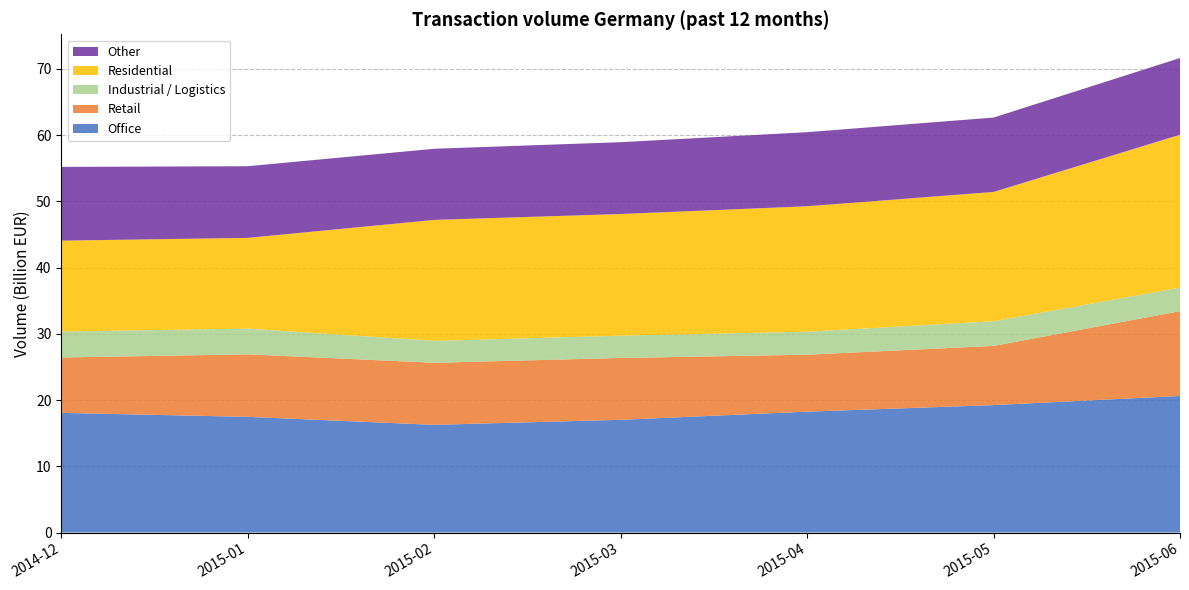

Reading left to right, list all the values displayed in this chart.

Office: 18062775690.7	17461692204.7	16255290231.7	17016358031.5	18244972783.5	19238000474.5	20614824085.8
Retail: 8359038033.0	9435012663.0	9372549053.8	9334060176.8	8600759739.8	8936850539.3	12804218553.1
Industrial / Logistics: 3920968980.3	3883908572.3	3308490268.7	3368654245.7	3468694360.7	3728635607.7	3559231021.8
Residential: 13718641413.4	13694885050.4	18255026522.9	18361690467.9	18935039794.9	19506582676.9	23077039312.5
Other: 11132525795.8	10820352346.8	10739371487.0	10843377203.0	11184131035.0	11229798528.0	11574720193.8